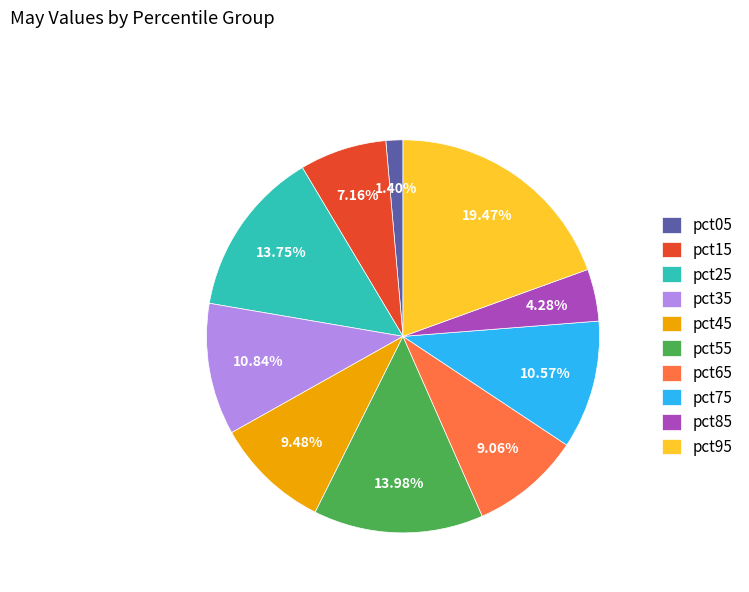

To the nearest percent, what percentage of the pie is pct95?

19%